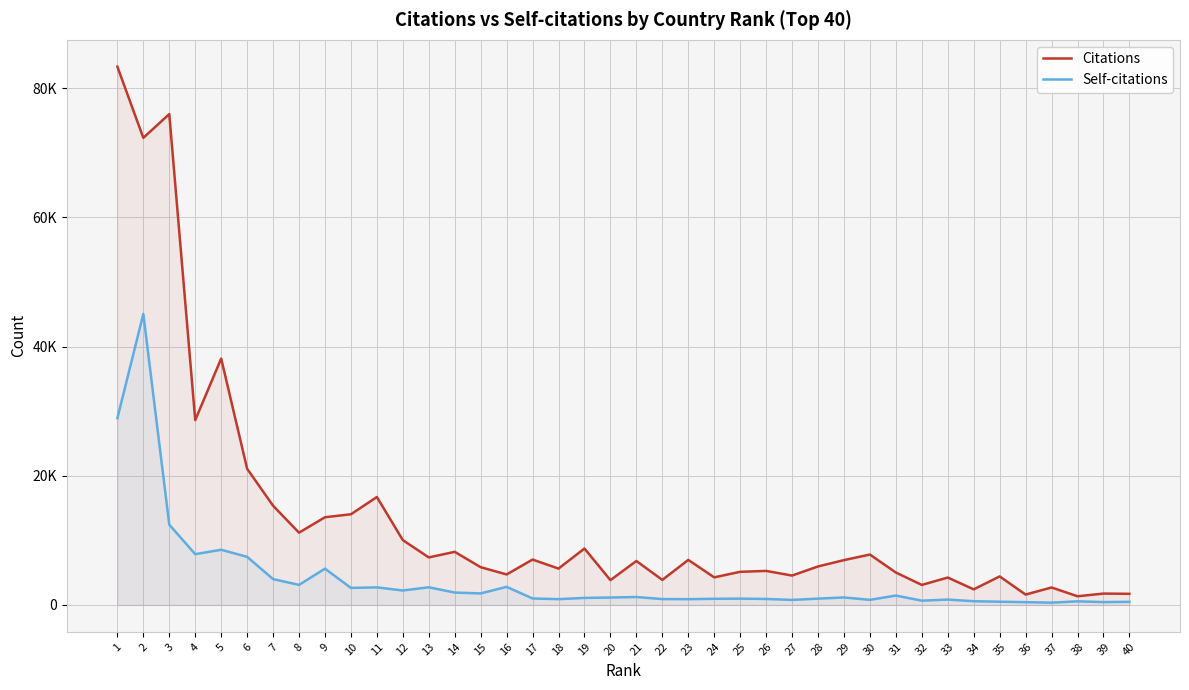

What is the difference between the Self-citations values at 29 and 11?

1563